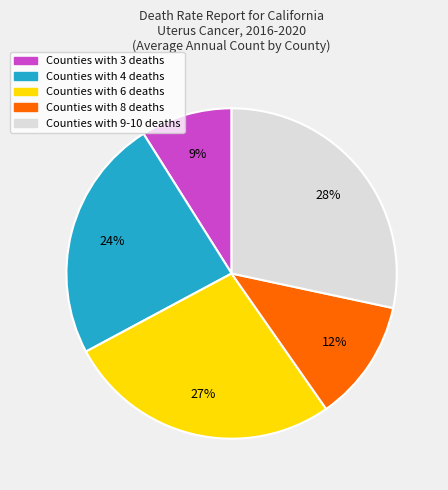

Do Counties with 6 deaths and Counties with 9-10 deaths together represent more than half of the pie?

Yes